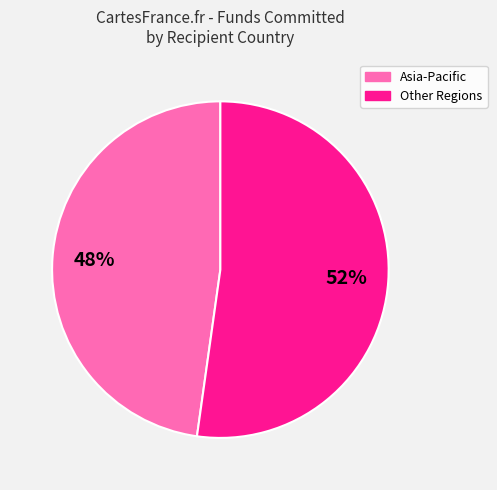

How many segments does this pie chart have?

2